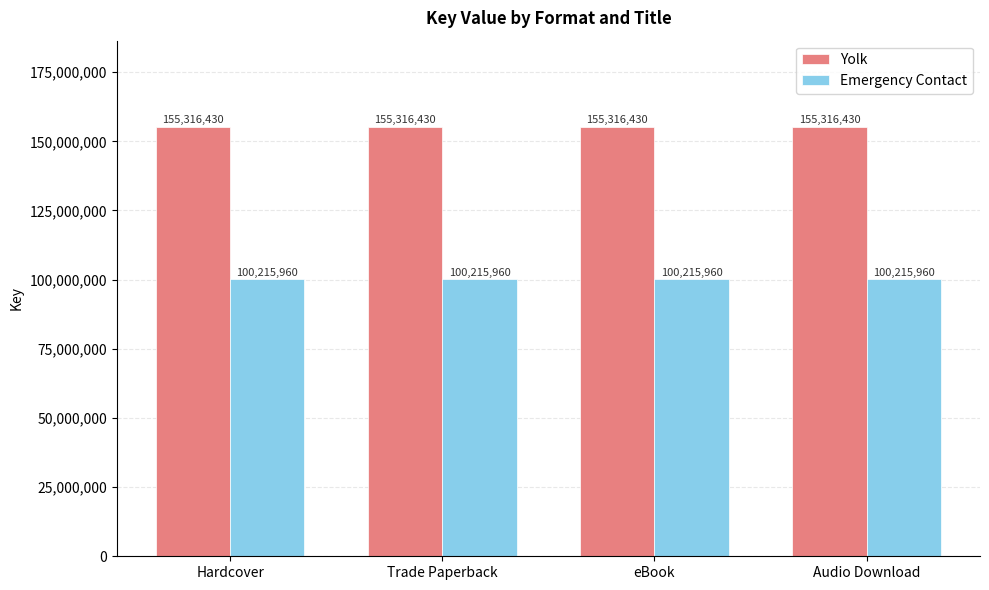

Reading right to left, transcribe all the data shown in this chart.

Yolk: Audio Download=155316430	eBook=155316430	Trade Paperback=155316430	Hardcover=155316430
Emergency Contact: Audio Download=100215960	eBook=100215960	Trade Paperback=100215960	Hardcover=100215960